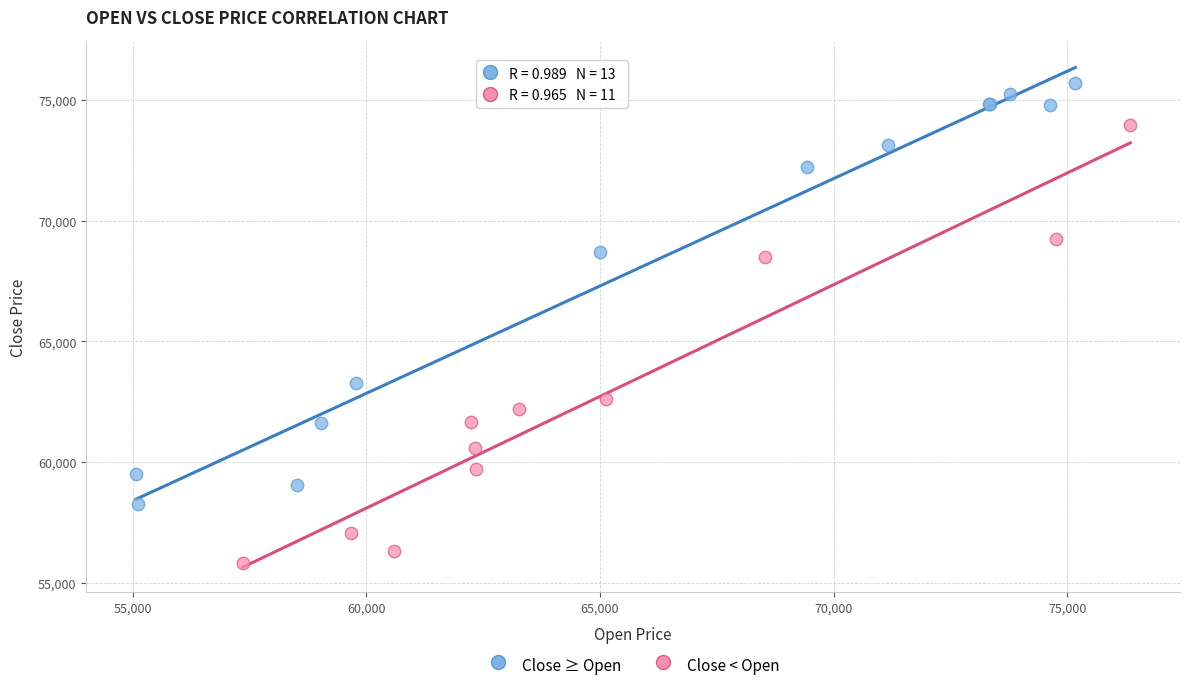

Which series contains the highest Y value?

Close ≥ Open